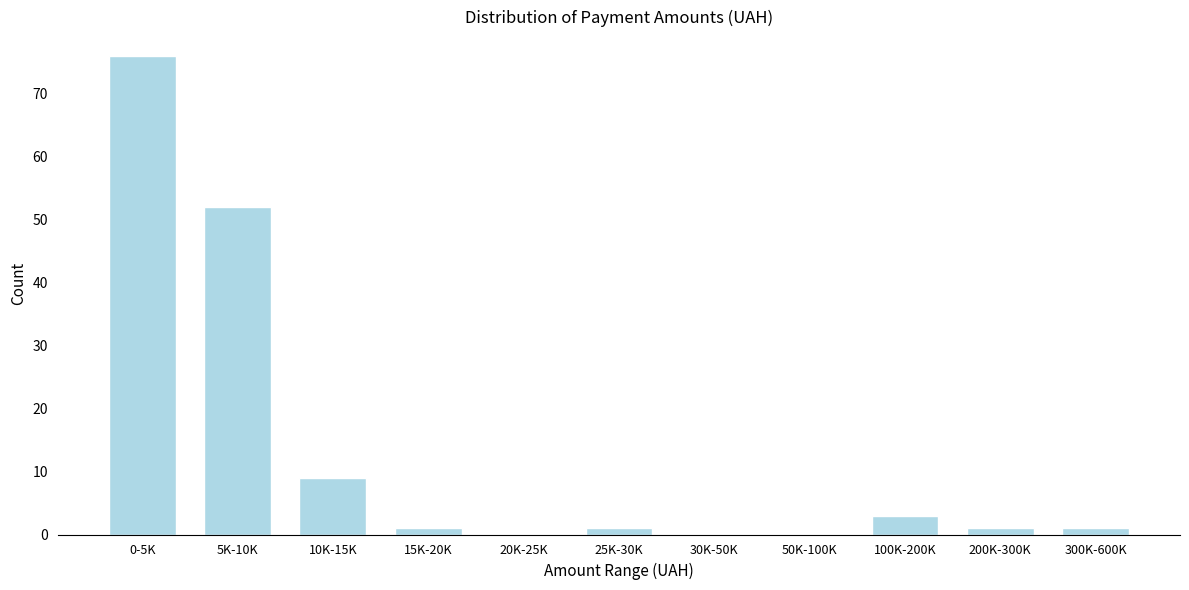

Reading left to right, transcribe all the data shown in this chart.

0-5K=76	5K-10K=52	10K-15K=9	15K-20K=1	20K-25K=0	25K-30K=1	30K-50K=0	50K-100K=0	100K-200K=3	200K-300K=1	300K-600K=1